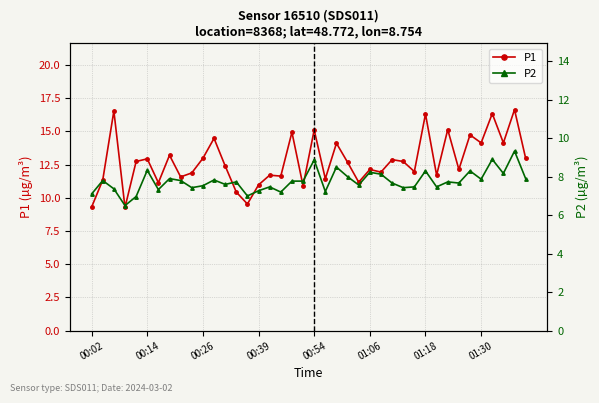

The P1 series shows 11.2 at 24. True or false?

True